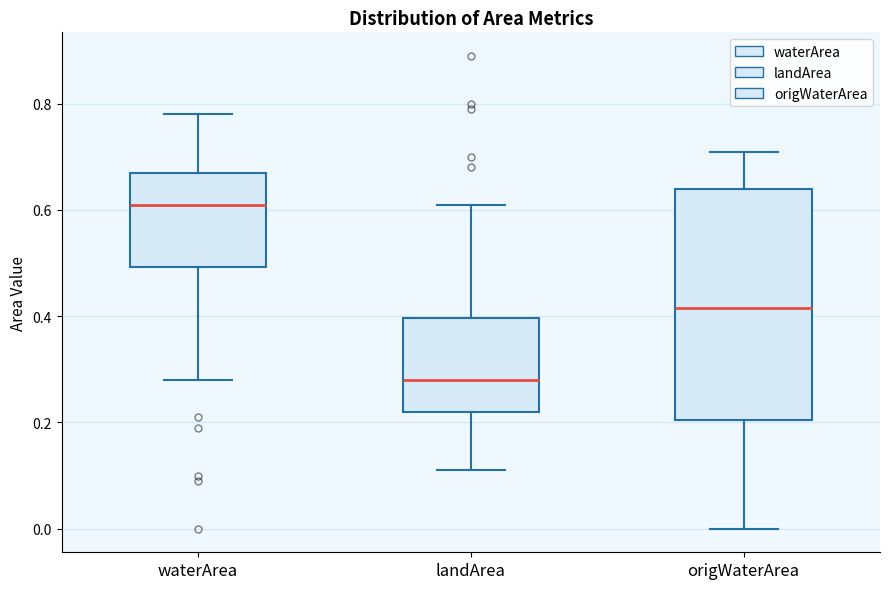

Reading left to right, transcribe this box plot: for each box, give where its median line is, the range the box spans, and where its two whiskers end, as read against the y-axis. The values are not printed on the chart, so give them approximately, as read against the axis.

waterArea: median 0.62, box 0.50 to 0.68, whiskers 0.28 to 0.78
landArea: median 0.28, box 0.22 to 0.40, whiskers 0.12 to 0.62
origWaterArea: median 0.42, box 0.20 to 0.64, whiskers 0.00 to 0.72